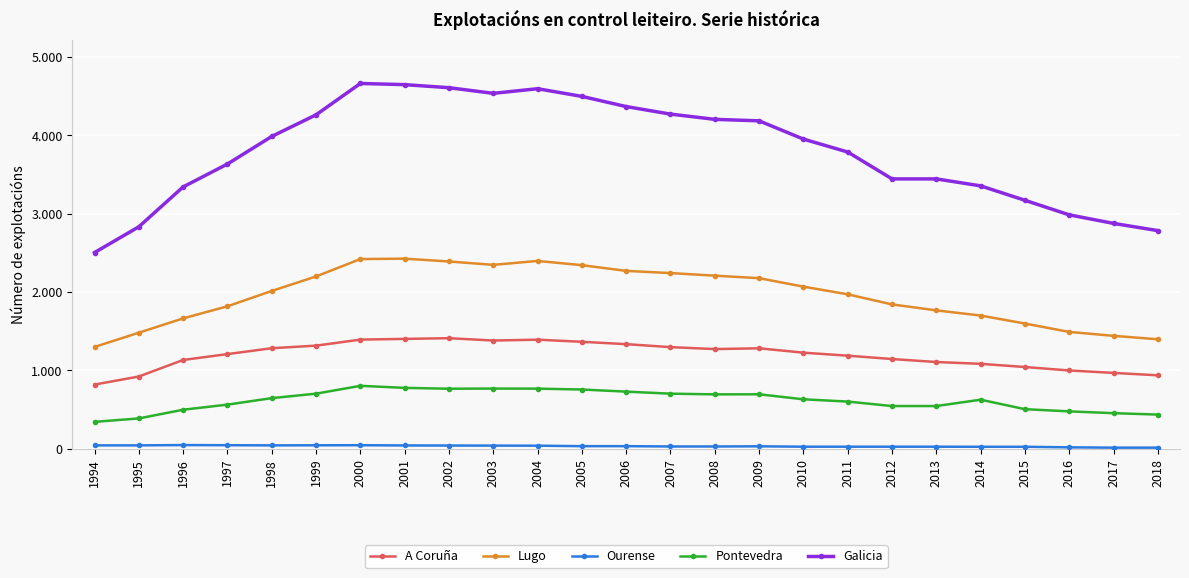

Is the value of Pontevedra at 1999 greater than the value of Lugo at 2013?

No